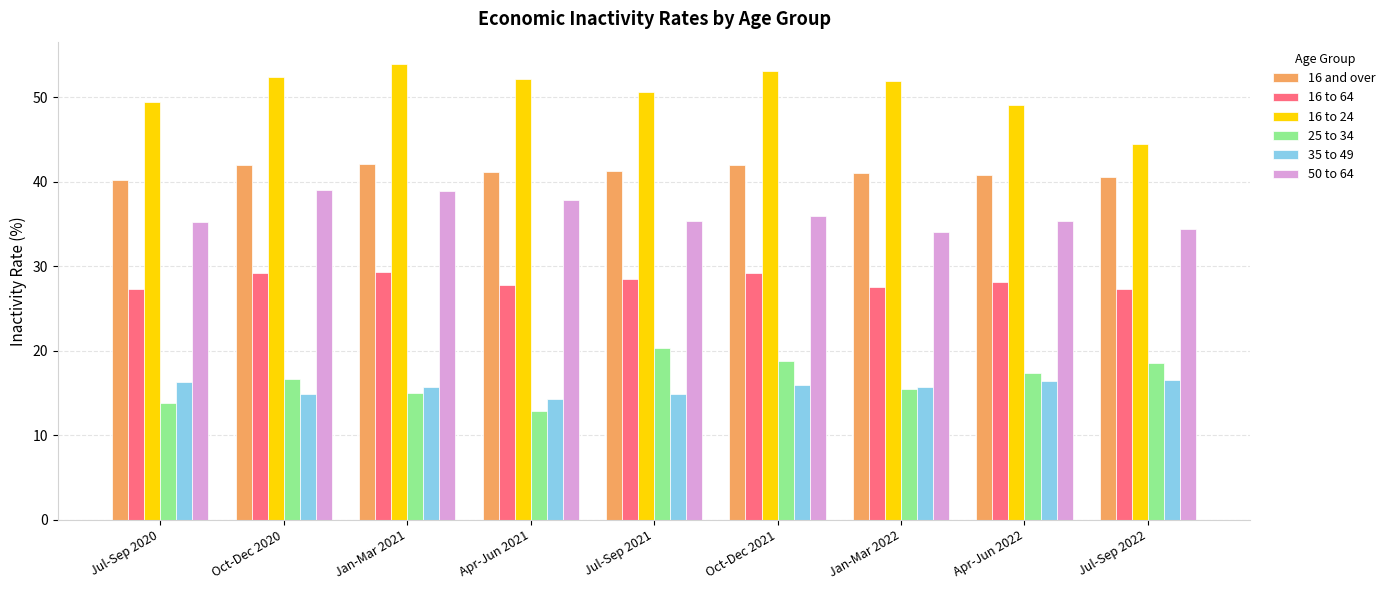

True or false: 50 to 64 has a value of 17.8 at Jan-Mar 2022.

False